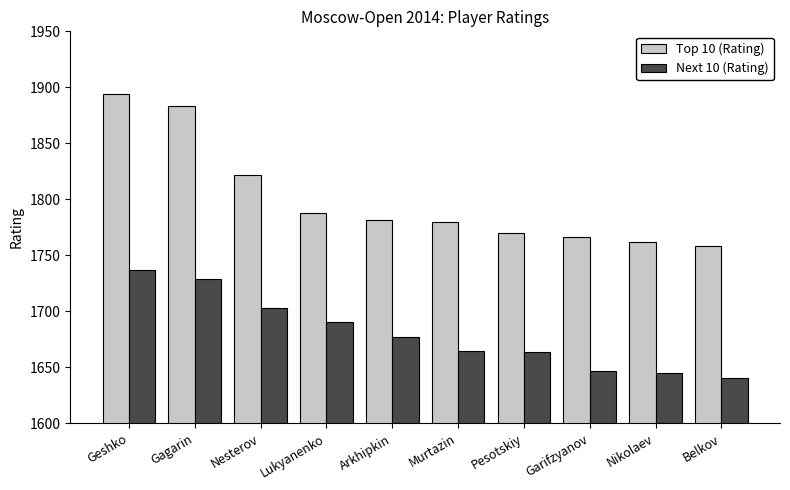

List the series in order of their overall mean, lowest first.

Next 10 (Rating), Top 10 (Rating)